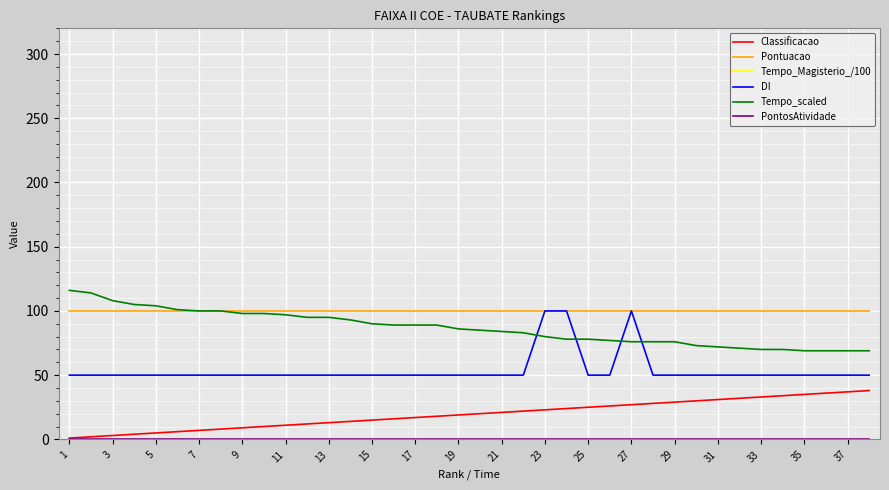

What is the maximum value for Tempo_scaled?

116